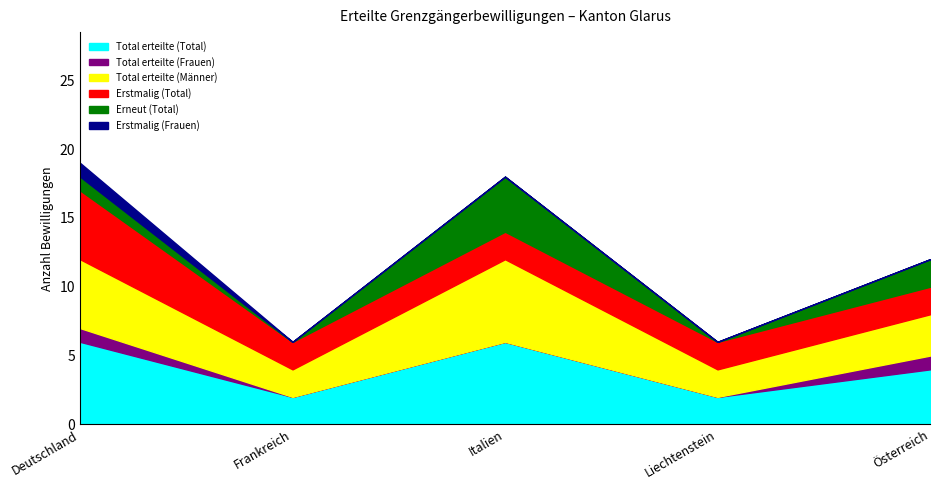

Between Liechtenstein and Österreich, which series saw the biggest shift?

Total erteilte (Total)